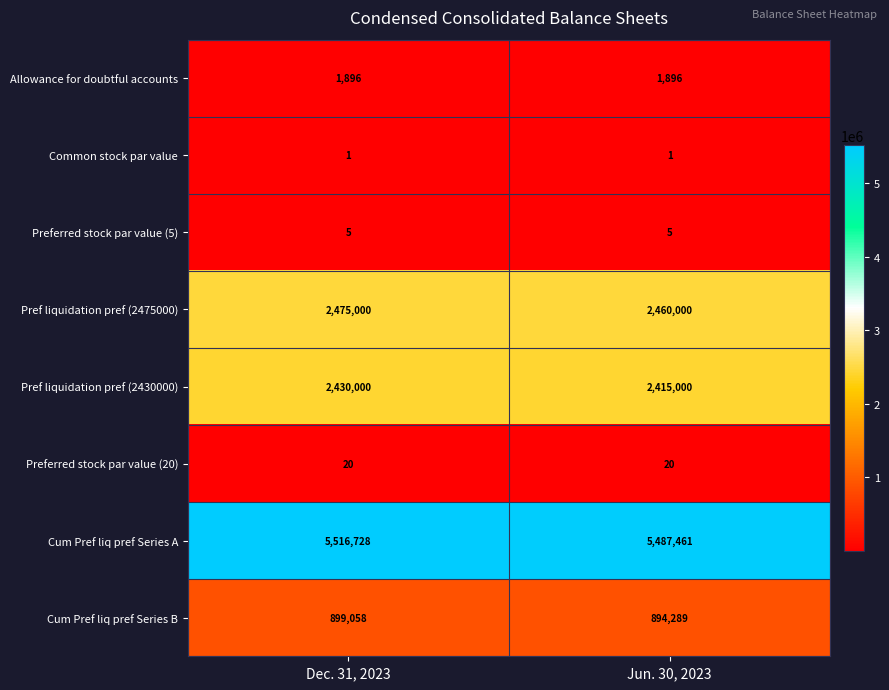

True or false: Preferred stock par value (20) has a value of 20 at Jun. 30, 2023.

True